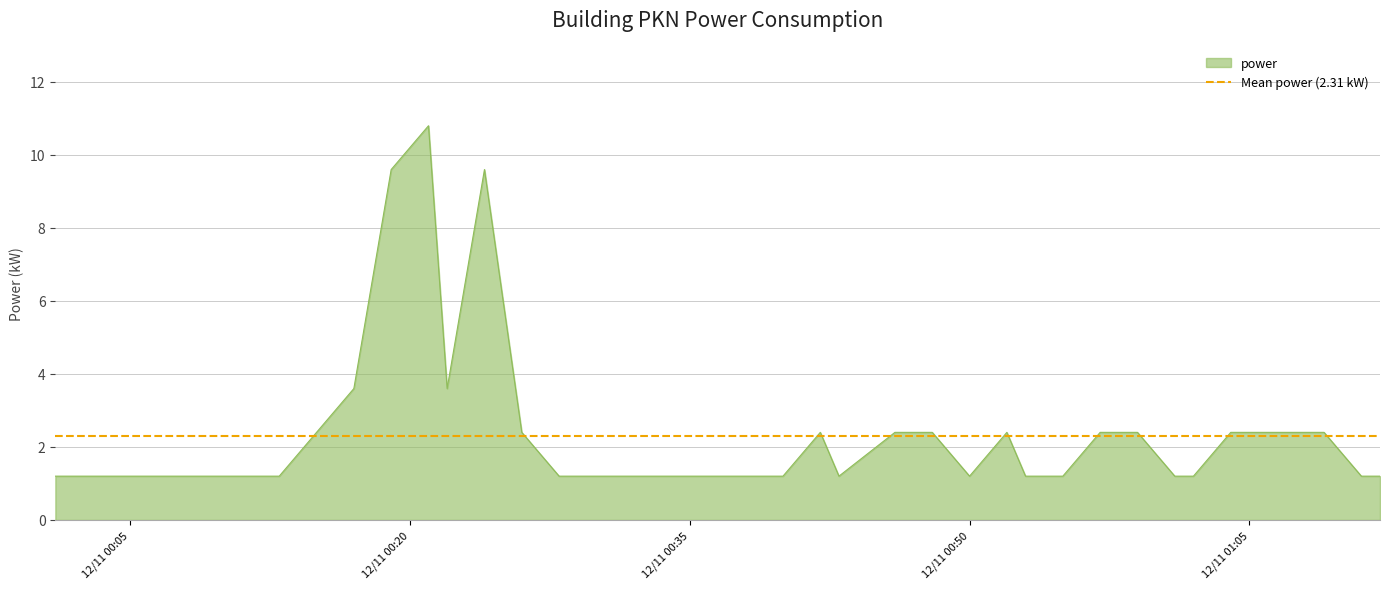

What is the change in value from 2022-11-12T00:03:00 to 2022-11-12T00:24:00?

+8.4